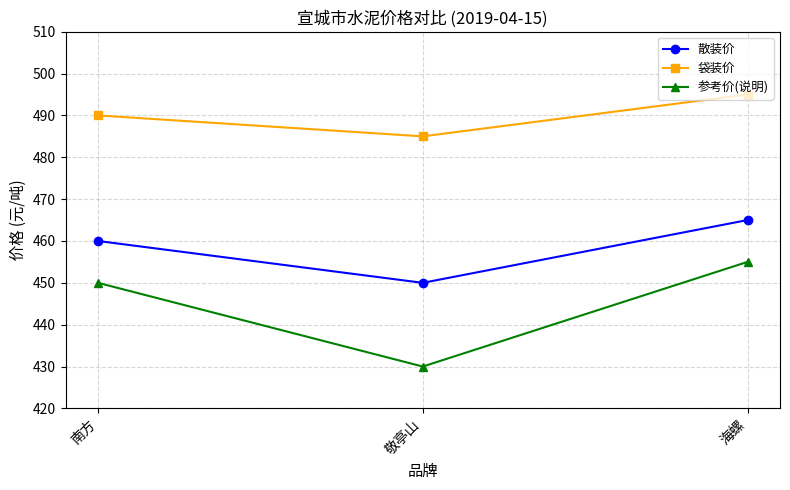

What is the spread (max minus min) of values at 敬亭山?

55